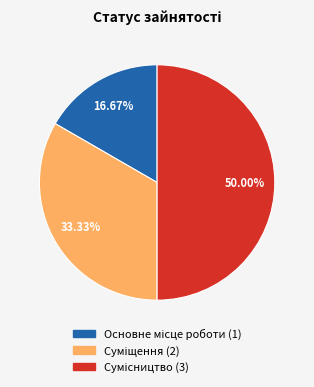

Which slice is the largest?

Сумісництво